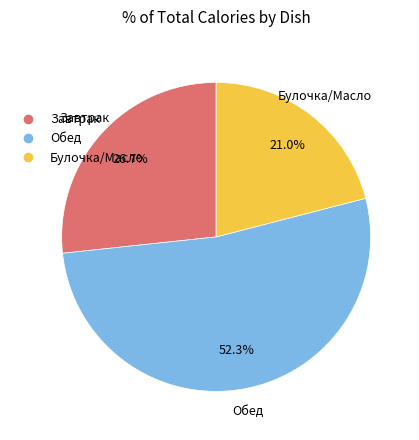

Is there any slice that represents more than half of the pie?

Yes